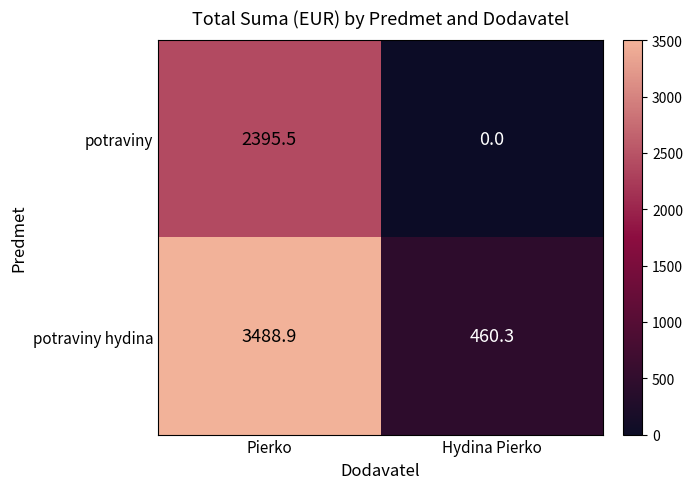

What is the sum of the potraviny hydina values at Hydina Pierko and Pierko?

3949.2